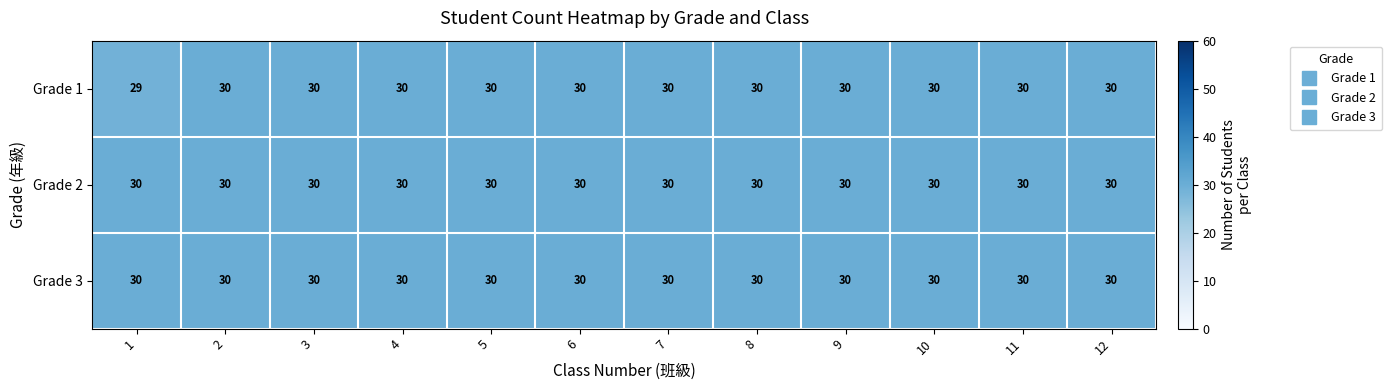

What is the total value across all series at 4?

90